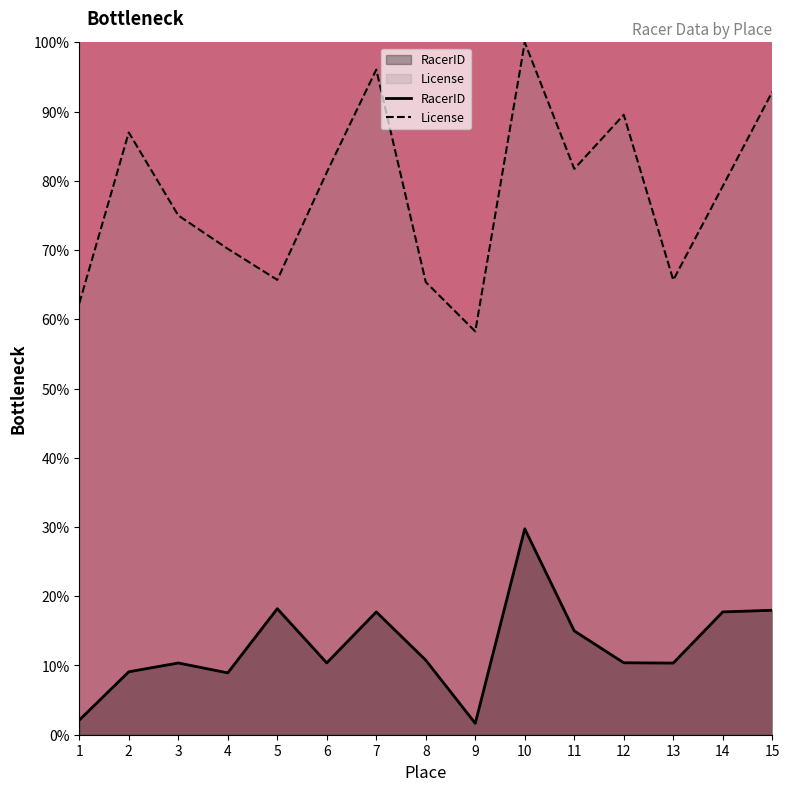

True or false: License has more than 1 interior local peaks.

True